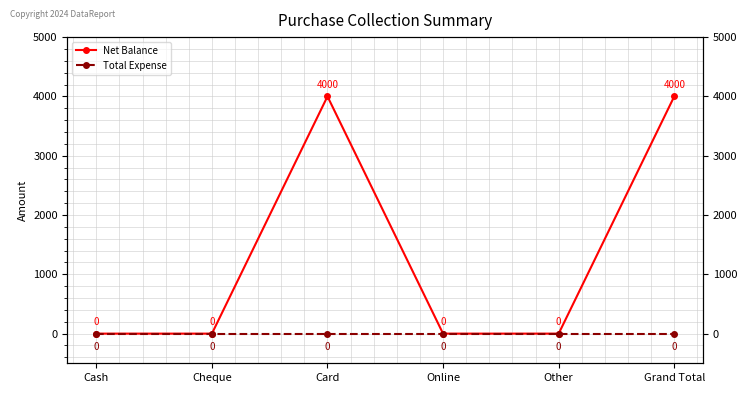

Count the number of categories in the chart.

6